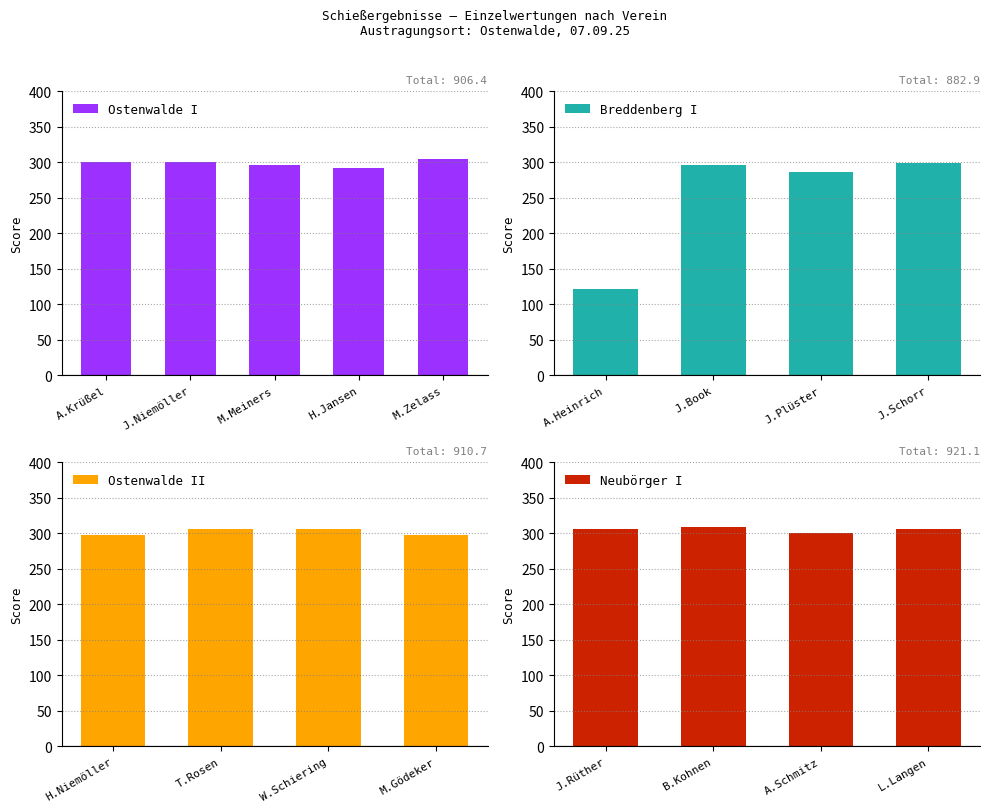

Count the number of data series in this chart.

4